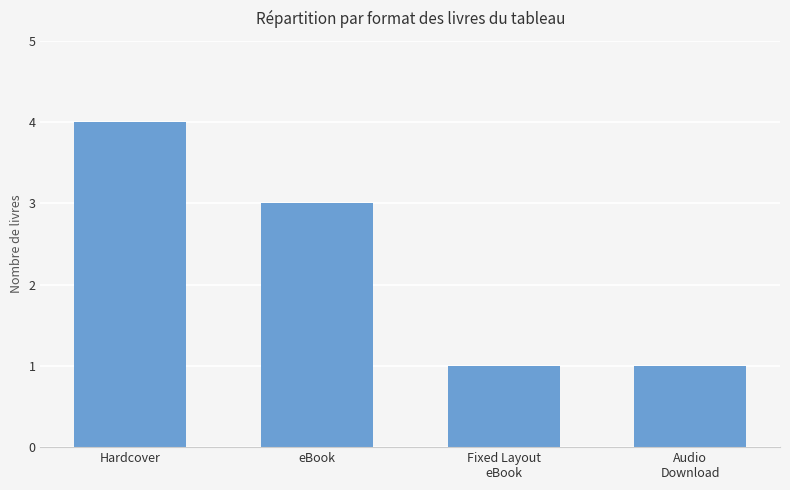

What is the value of the 2nd bar from the left?

3